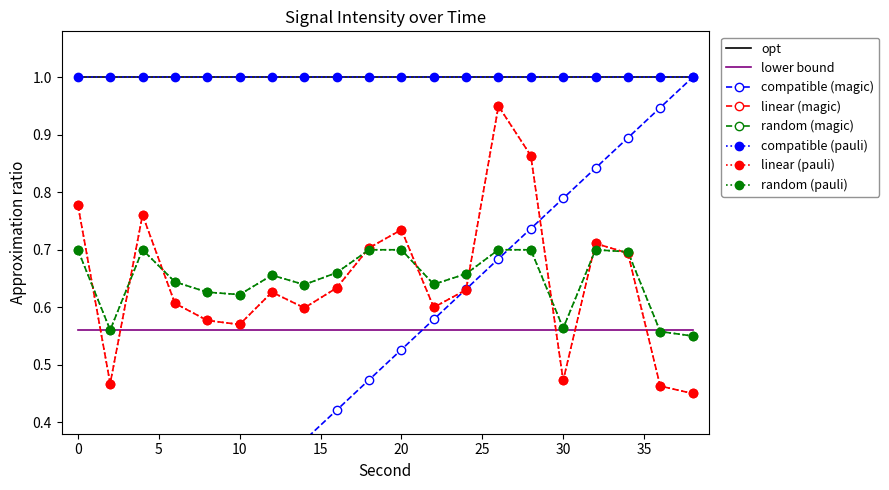

Is it true that second equals 1.0 at 28?

False